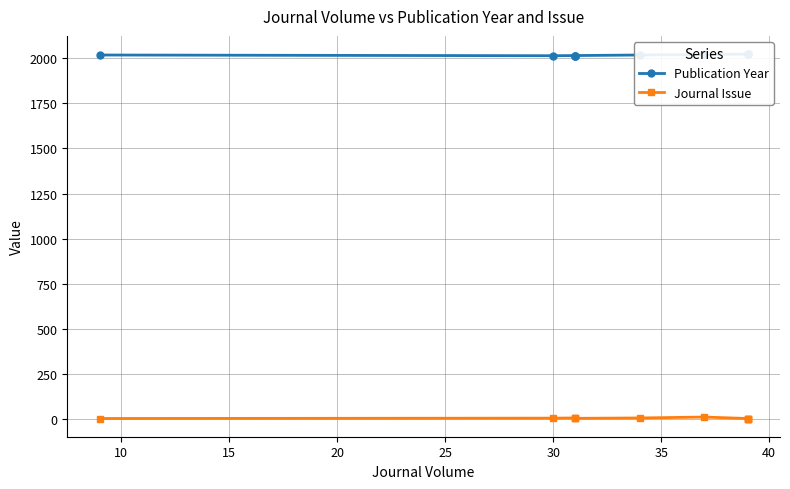

What value does the Publication Year series have at 30?

2015